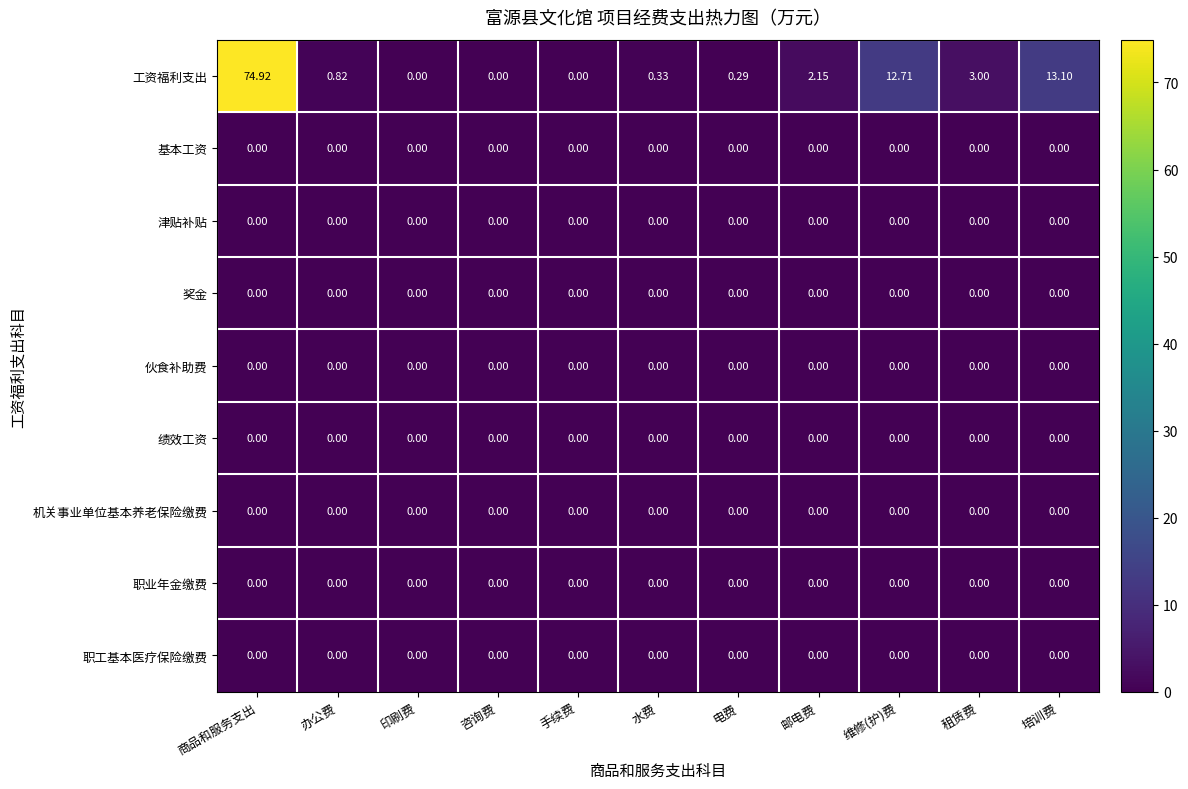

At which category does the chart reach its peak across all series?

商品和服务支出